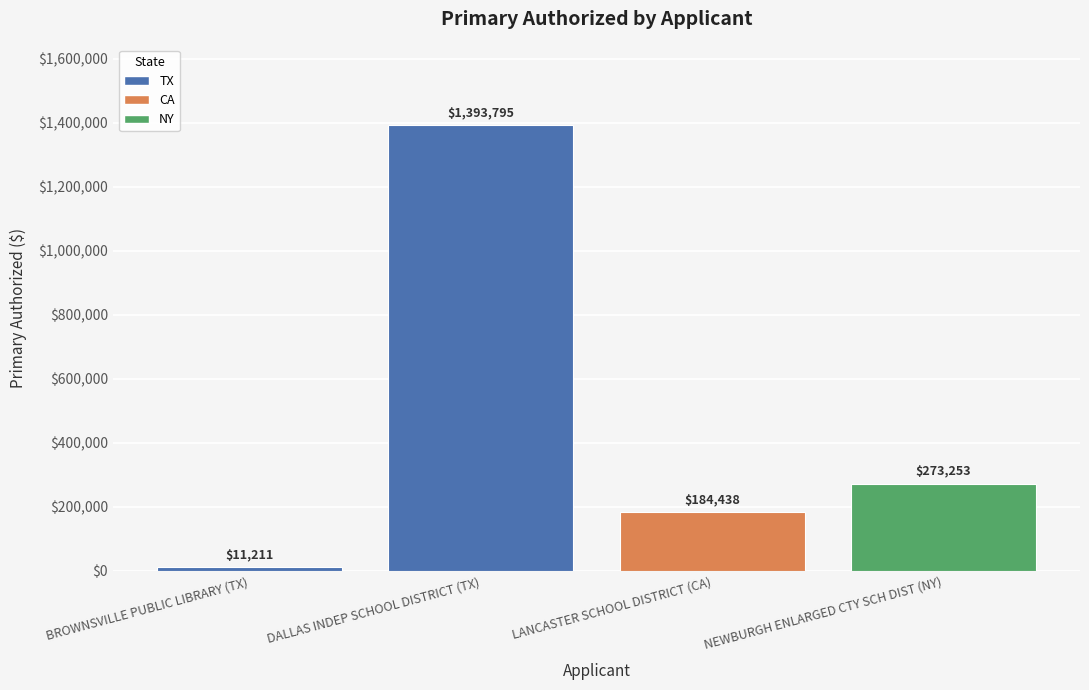

How many data points are above 273252?

2